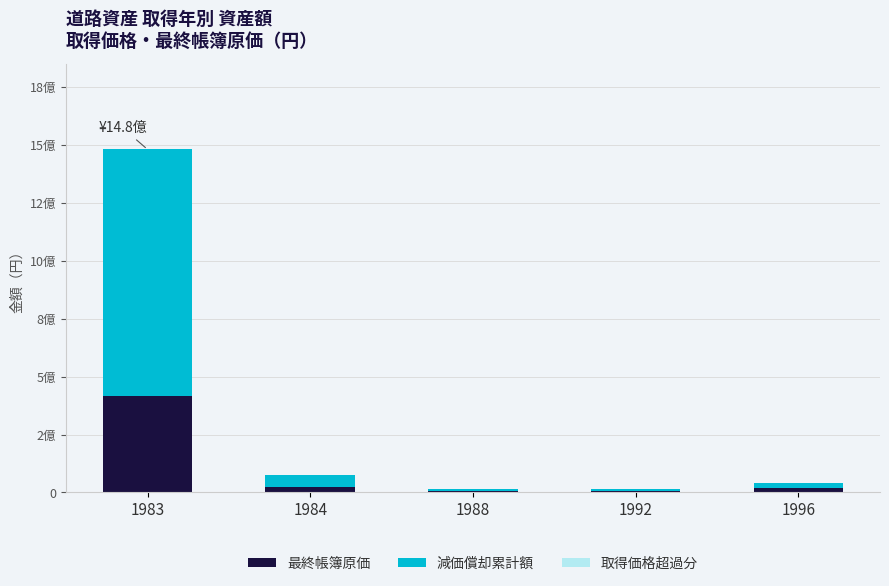

Are the bars horizontal?

No